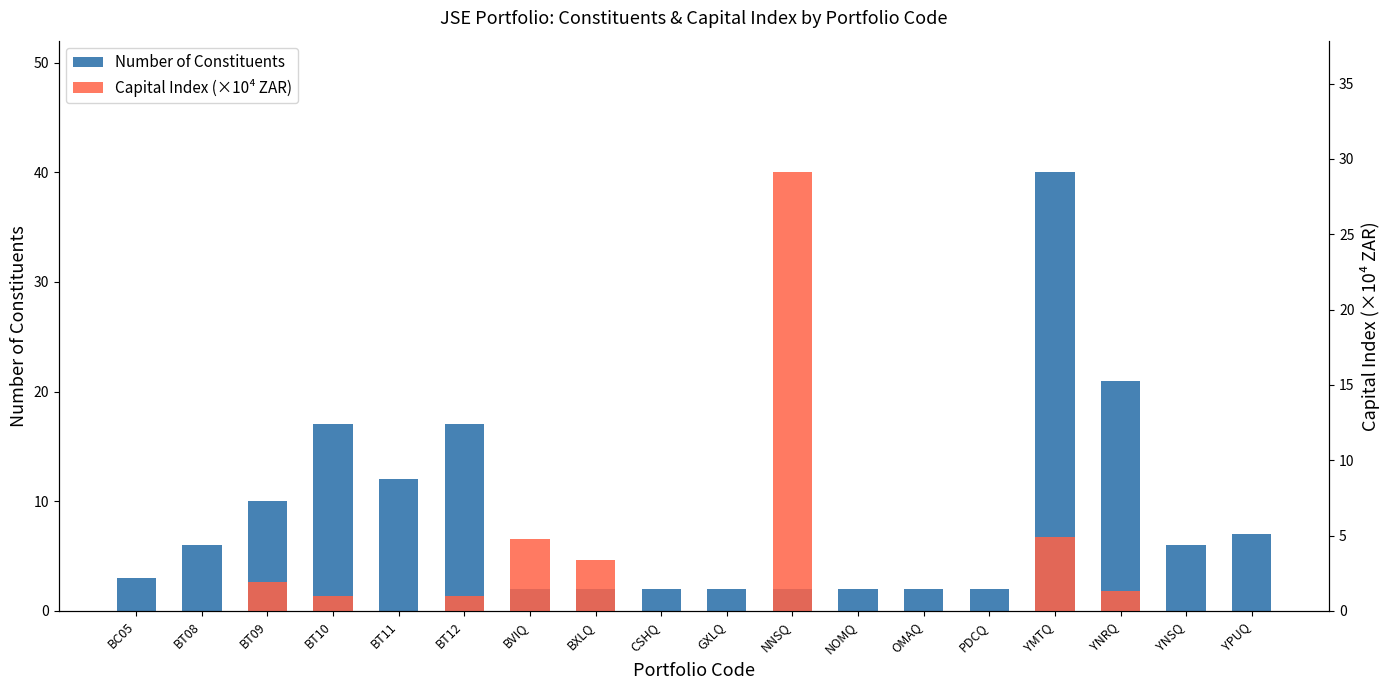

Between NNSQ and YNSQ, which is larger?

YNSQ